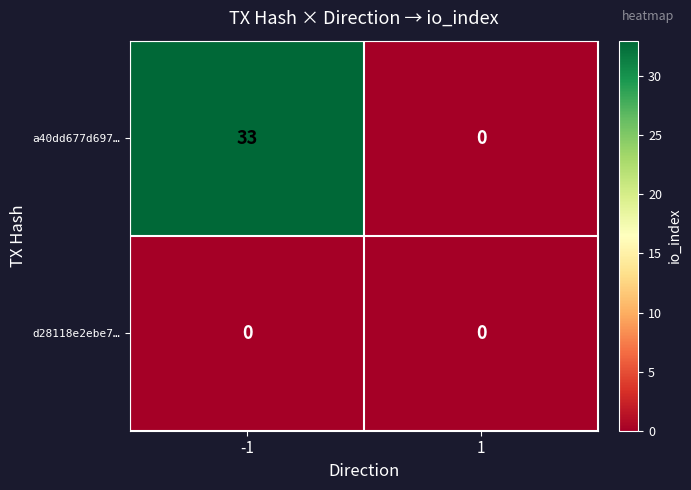

List the series in order of their overall mean, highest first.

a40dd677d697…, d28118e2ebe7…